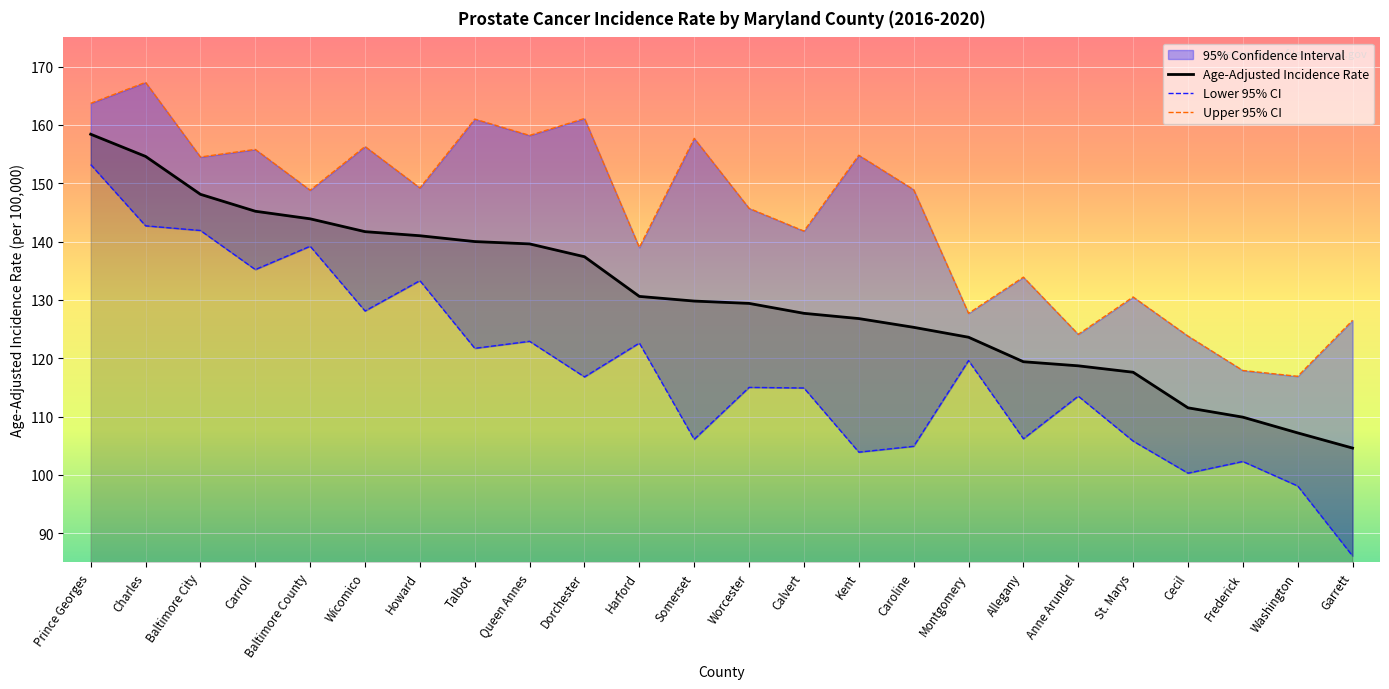

The value of Age-Adjusted Incidence Rate at Anne Arundel is 118.7. True or false?

True